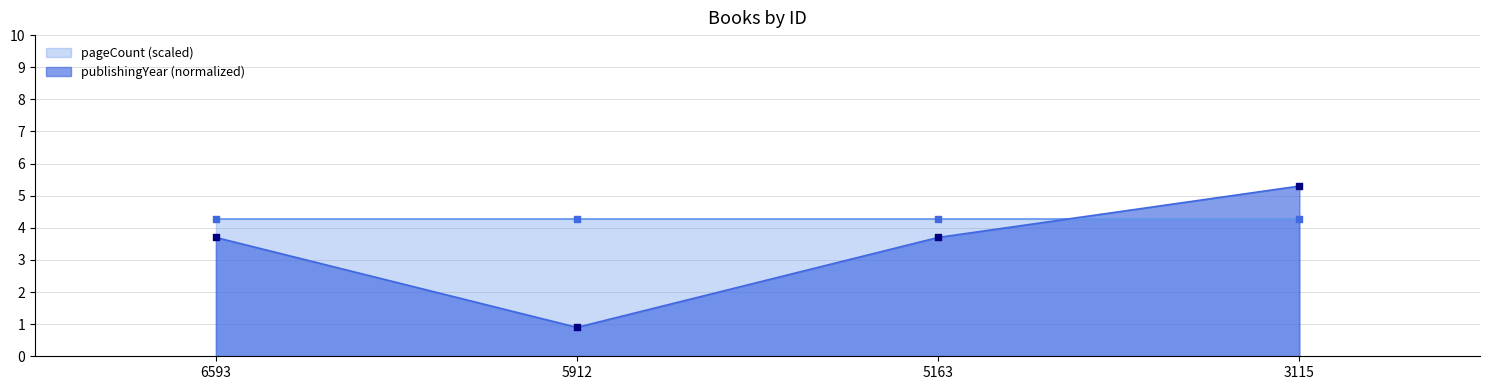

True or false: publishingYear (normalized) has more than 2 interior local peaks.

False